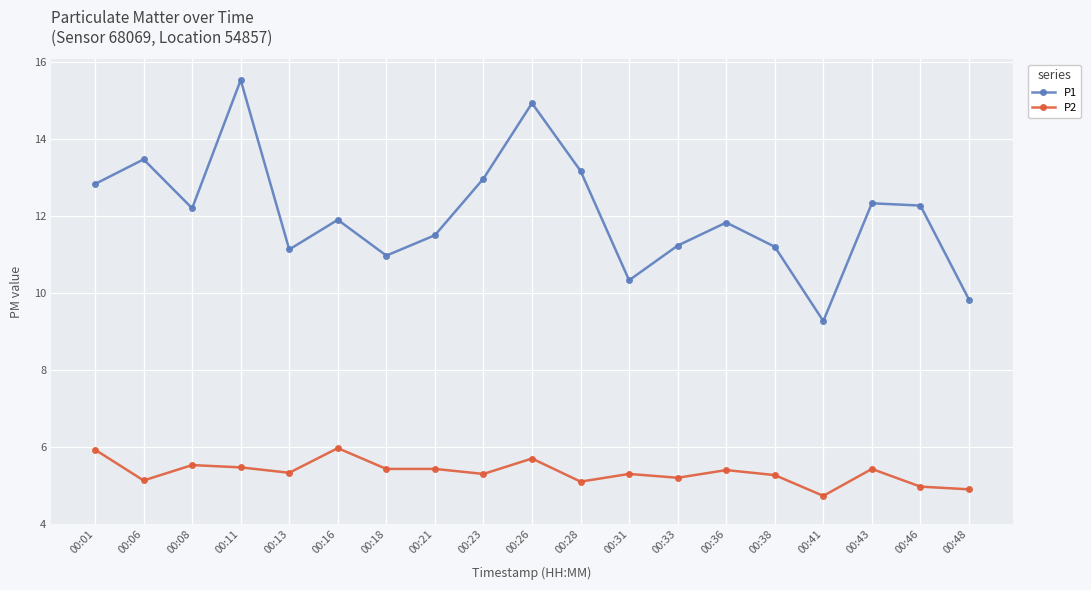

How many series are shown in this chart?

2